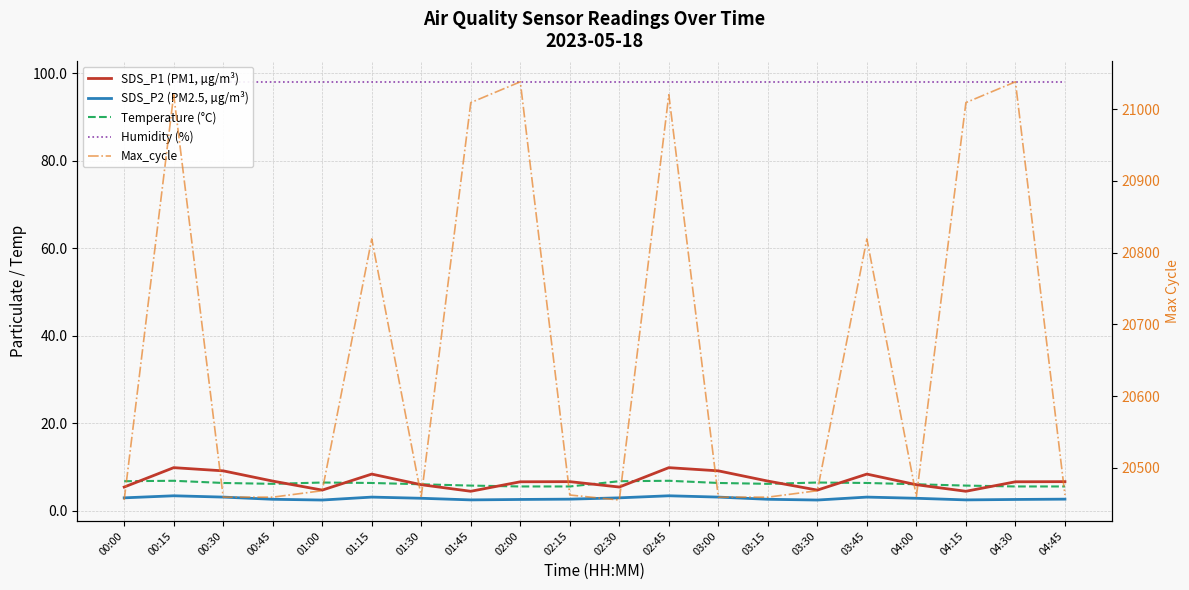

Where does the Temperature (°C) series first go above 6?

00:00